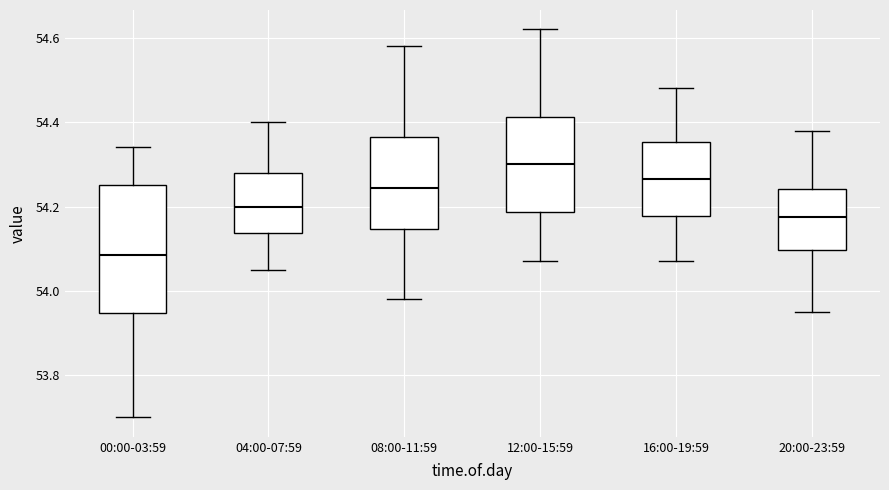

Reading left to right, read every box against the y-axis: the position of its median line, the range the box covers, and the ends of its whiskers. The values are not printed on the chart, so give them approximately, as read against the axis.

00:00-03:59: median 54.08, box 53.94 to 54.26, whiskers 53.70 to 54.34
04:00-07:59: median 54.20, box 54.14 to 54.28, whiskers 54.06 to 54.40
08:00-11:59: median 54.24, box 54.14 to 54.36, whiskers 53.98 to 54.58
12:00-15:59: median 54.30, box 54.18 to 54.42, whiskers 54.08 to 54.62
16:00-19:59: median 54.26, box 54.18 to 54.36, whiskers 54.08 to 54.48
20:00-23:59: median 54.18, box 54.10 to 54.24, whiskers 53.96 to 54.38